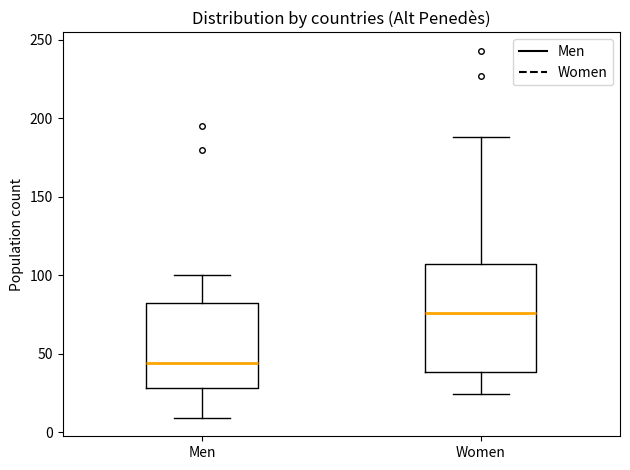

Comparing the boxes themselves (not the whiskers), which one is the tallest?

Women